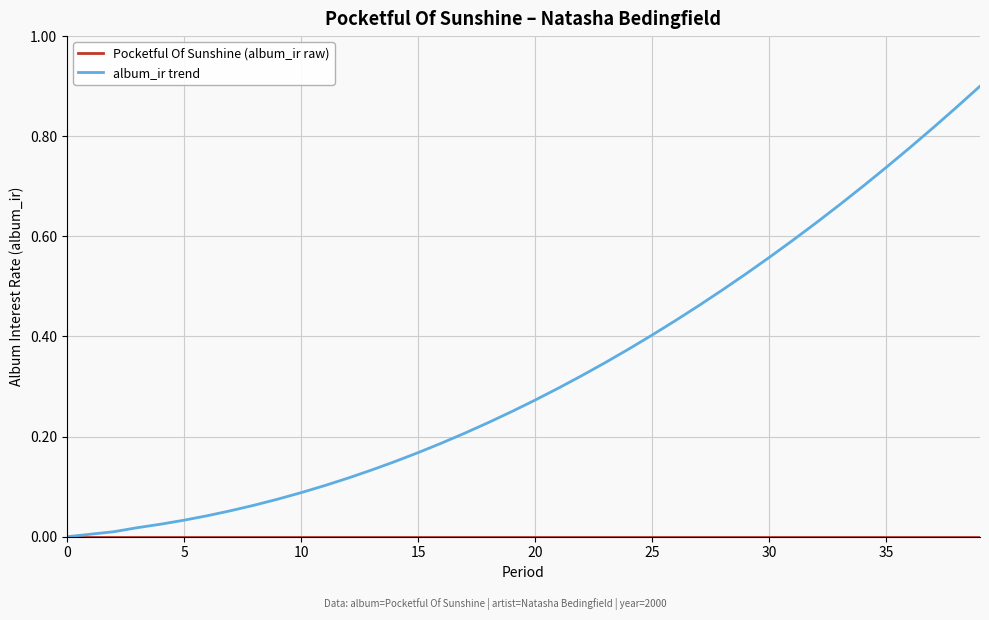

Which series has the widest spread of values?

album_ir trend